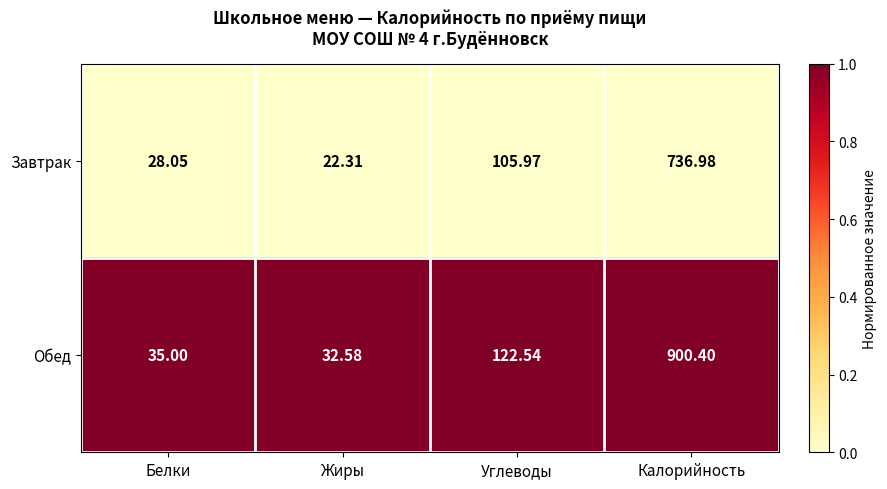

Where does the Обед series first go above 122?

Углеводы